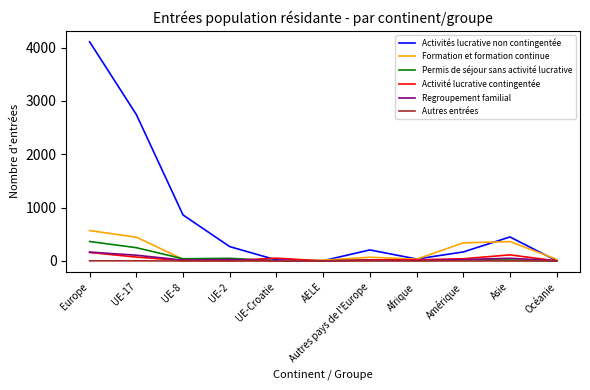

Which category has the highest value across all series?

Europe